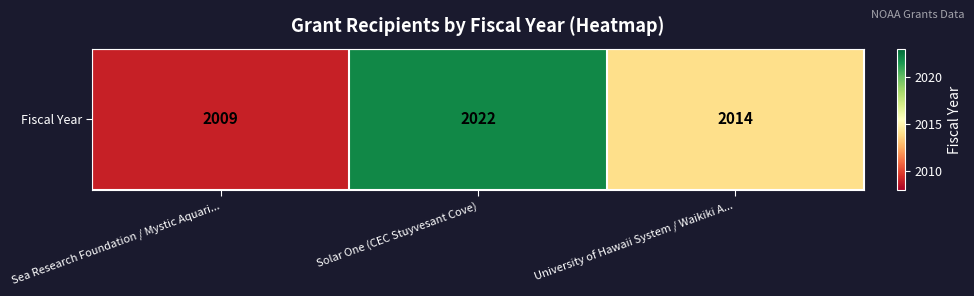

How many values are between 2009 and 2022?

3